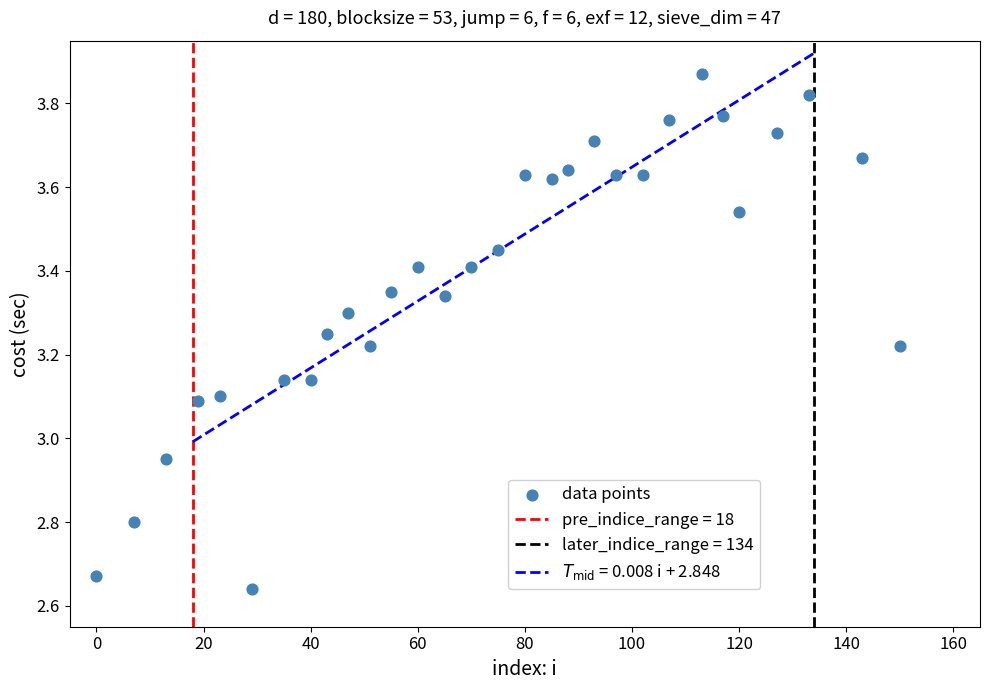

What is the range of Y values (max minus min)?

1.2